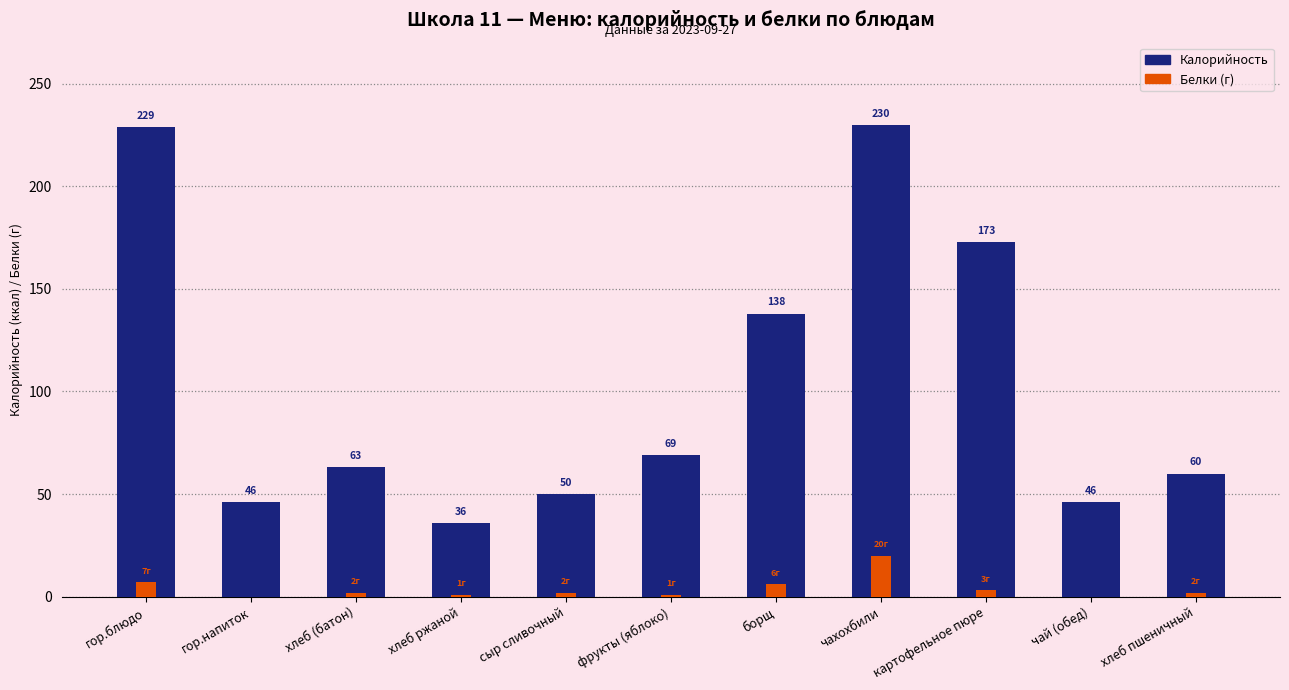

What position from the right is хлеб пшеничный?

1